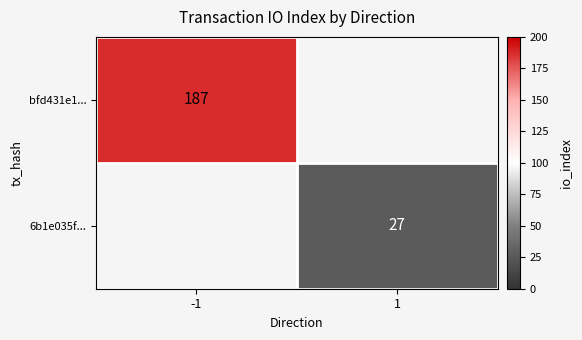

At how many categories does at least one series exceed 82?

1